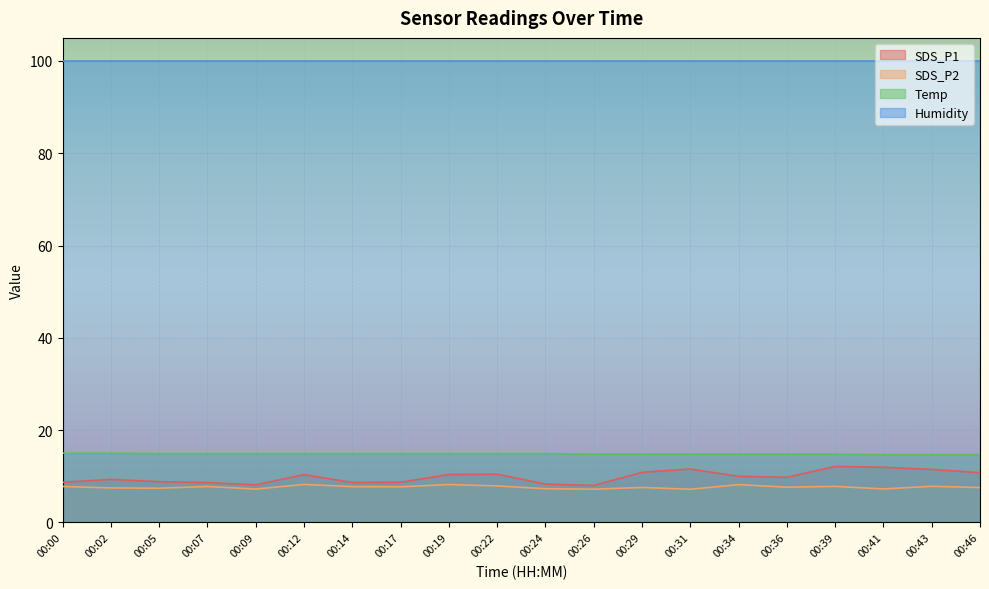

True or false: SDS_P2 and Temp cross at least once.

False